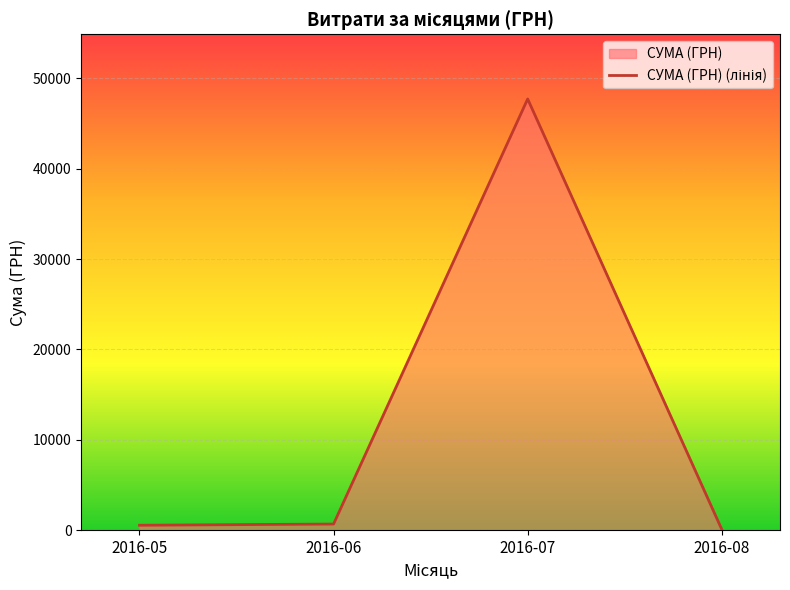

Reading left to right, extract all data points from this chart.

537.0	670.0	47729.0	77.4